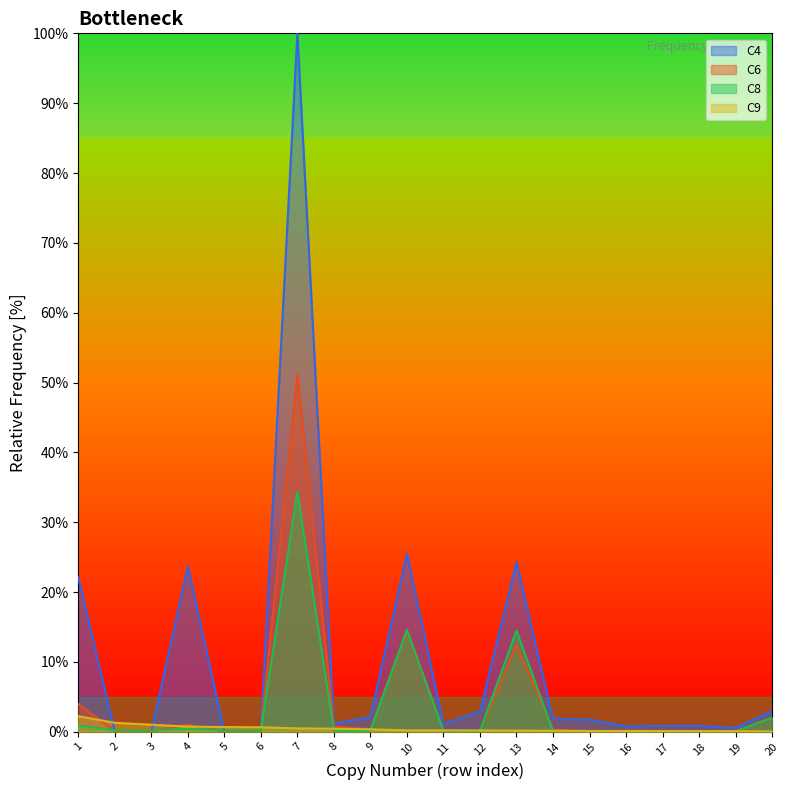

Which series has the largest total across all categories?

C4